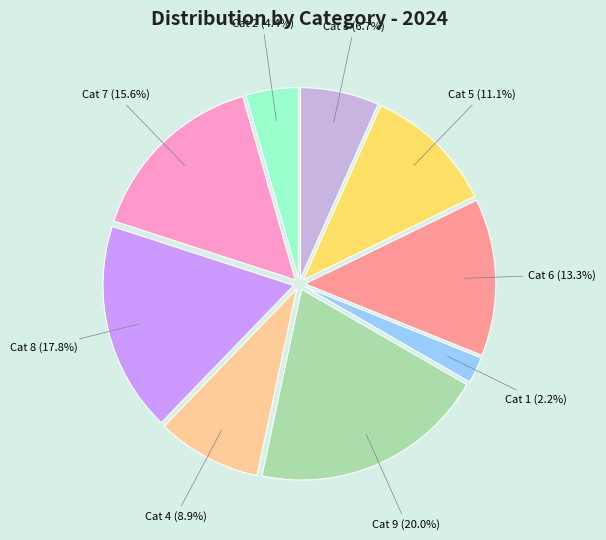

Is there a majority slice in this chart?

No